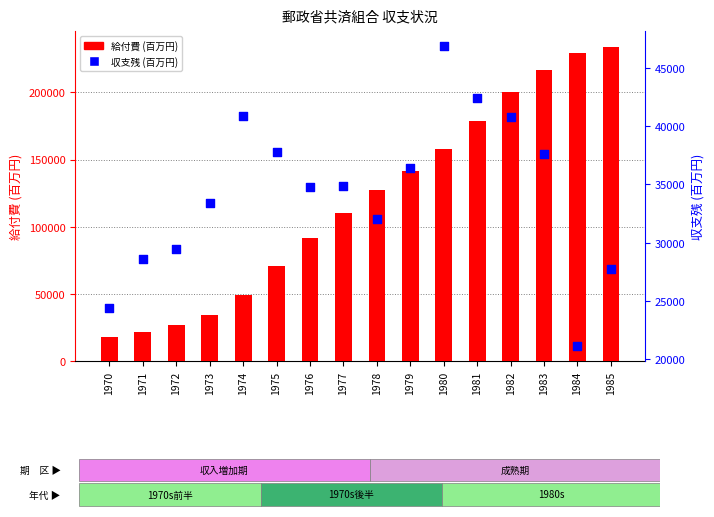

Which series has the largest total across all categories?

給付費 (百万円)